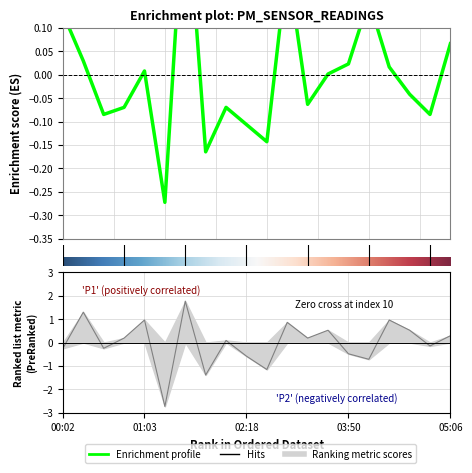

What is the difference between the P1 values at 02:49 and 03:04?

0.4